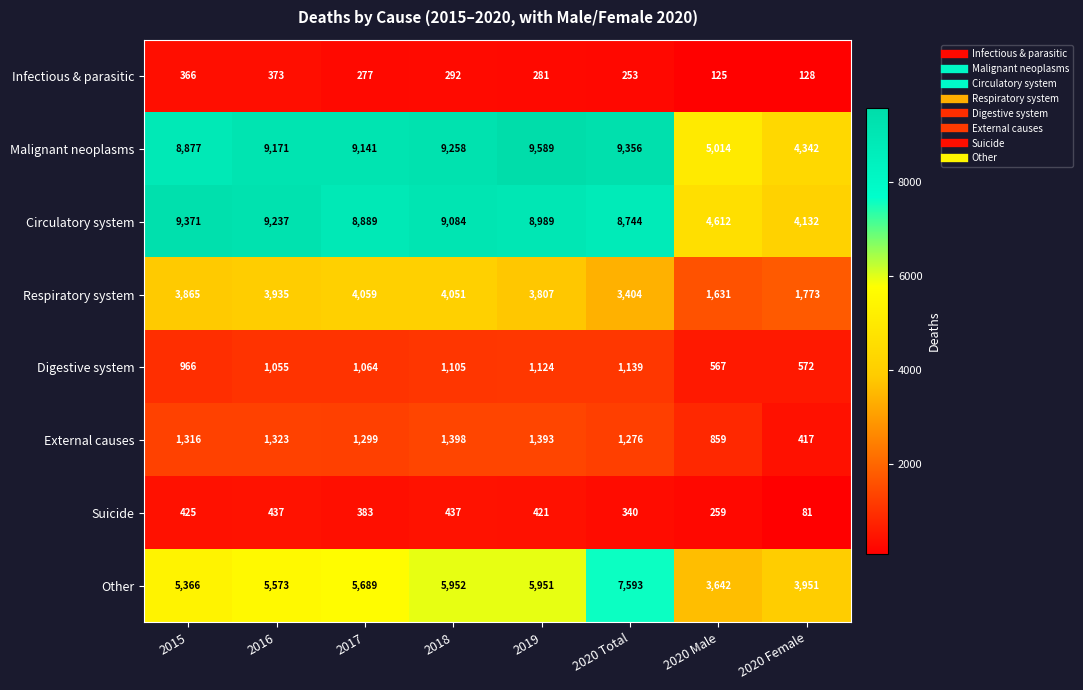

At which category does the chart reach its minimum across all series?

2020 Female